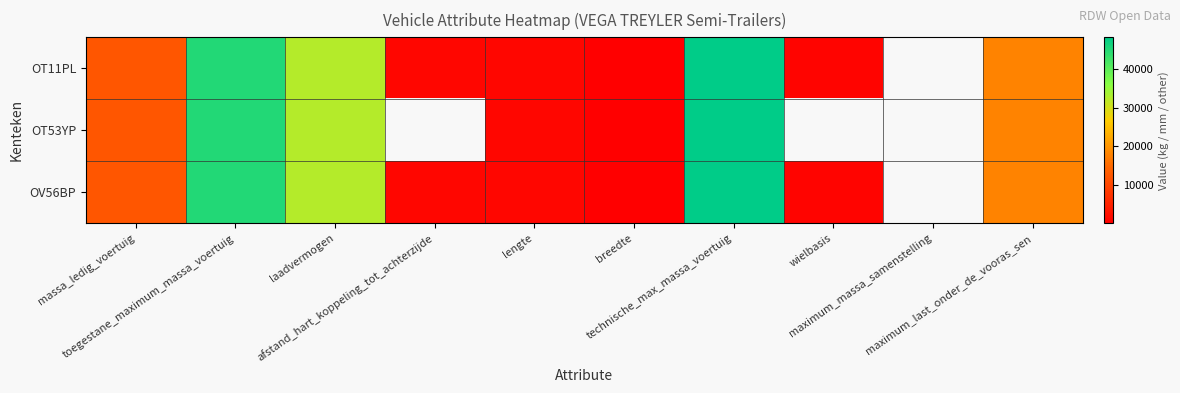

List the series in order of their peak value, highest first.

OT11PL, OT53YP, OV56BP